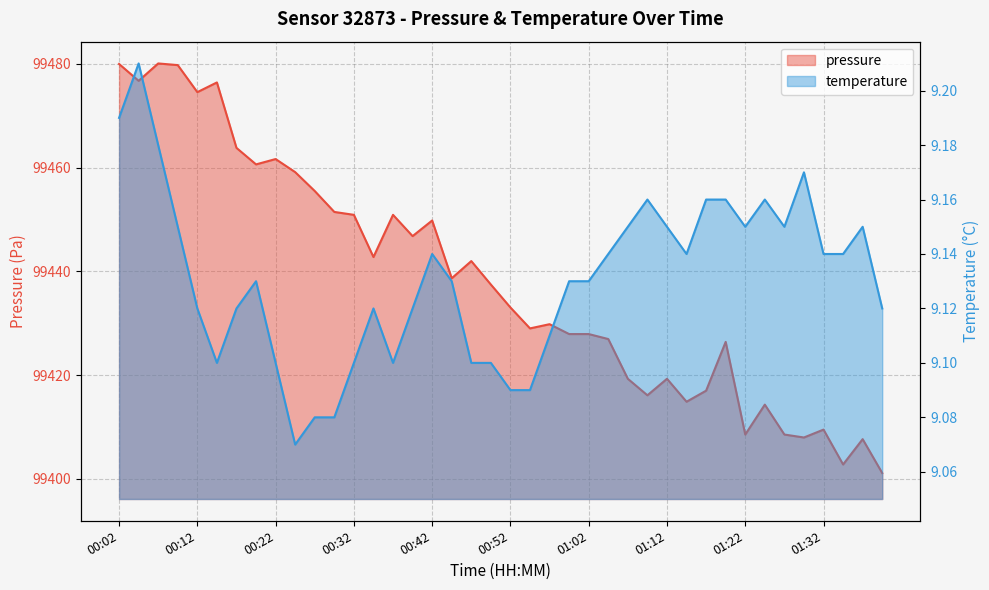

True or false: pressure and temperature intersect in this chart.

False